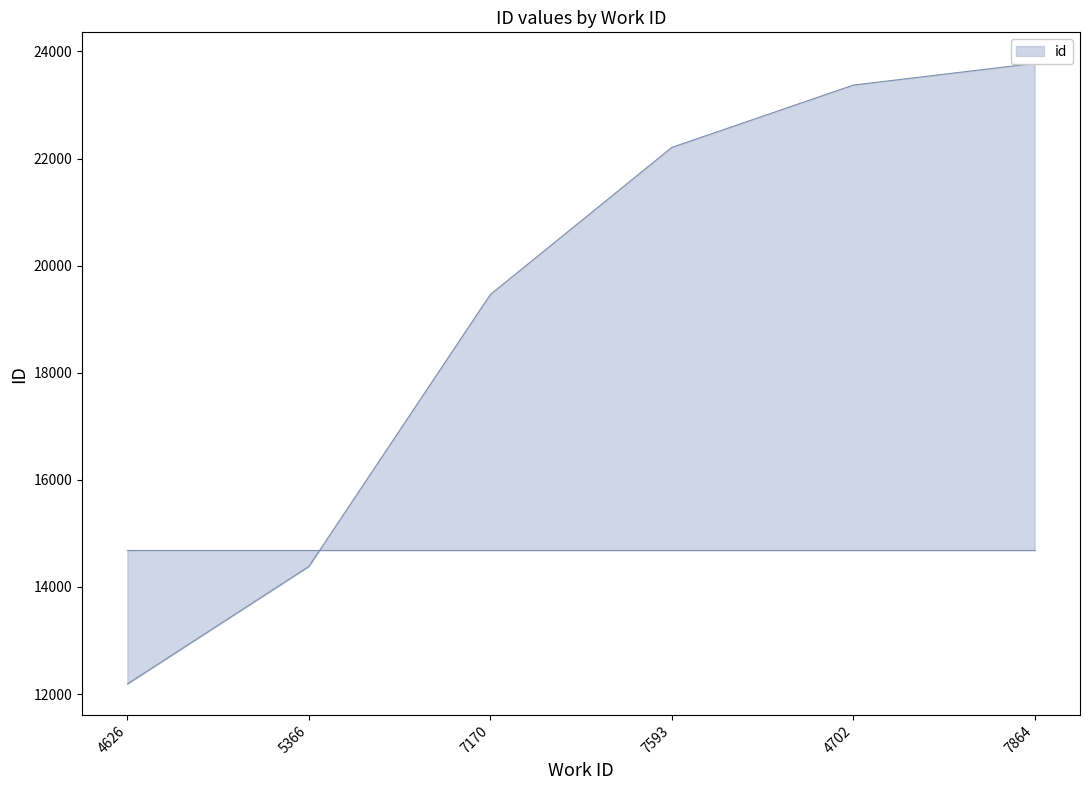

What is the average value?

19232